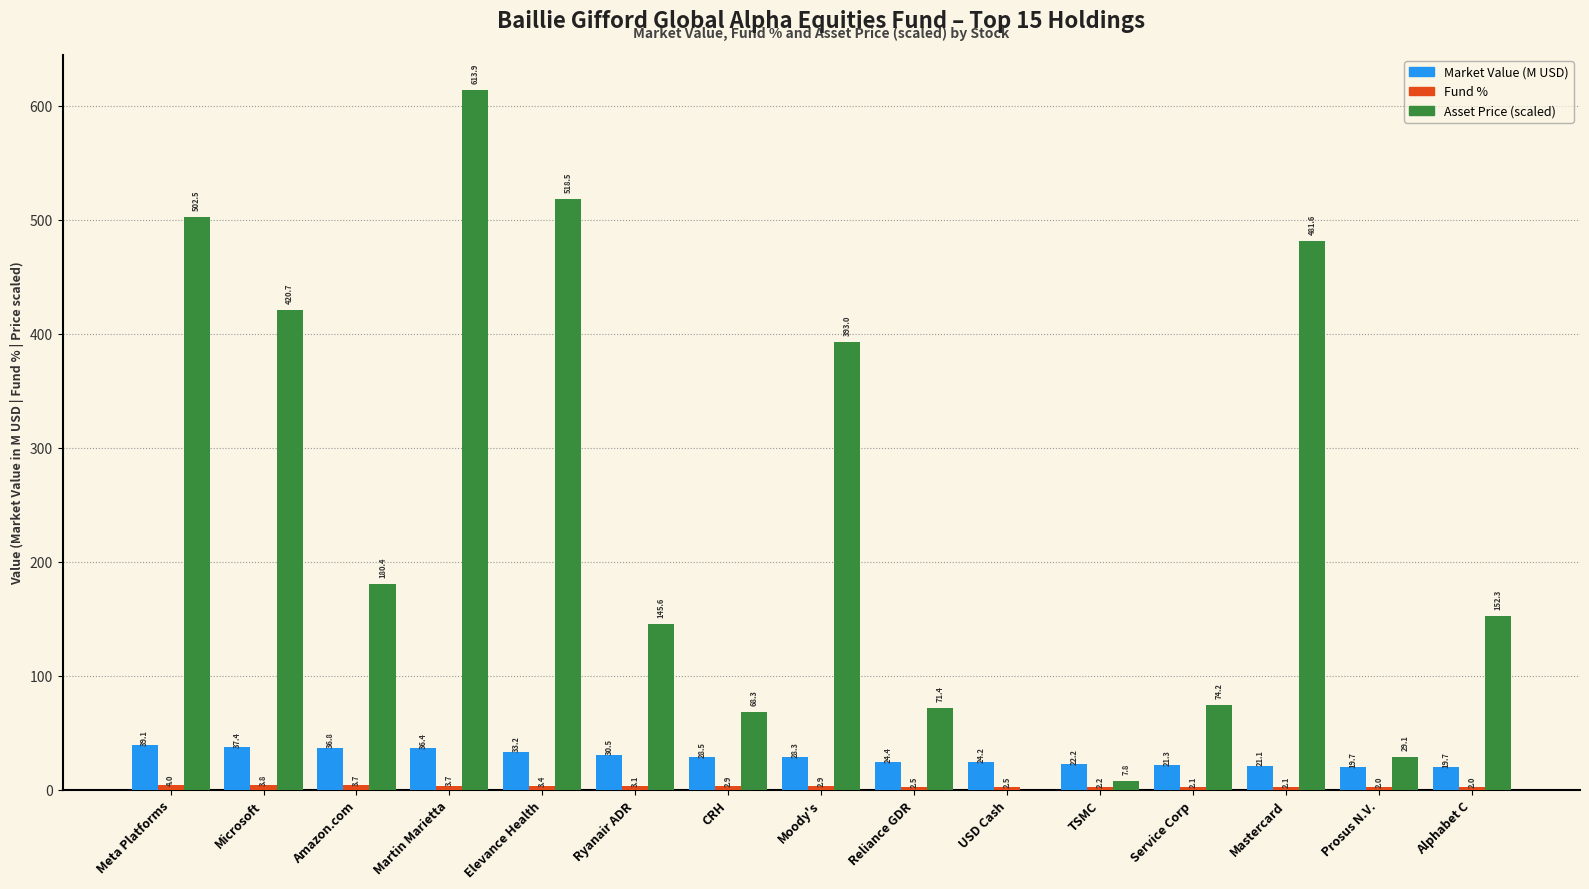

What value does the Asset Price (scaled) series have at Elevance Health?

518.5